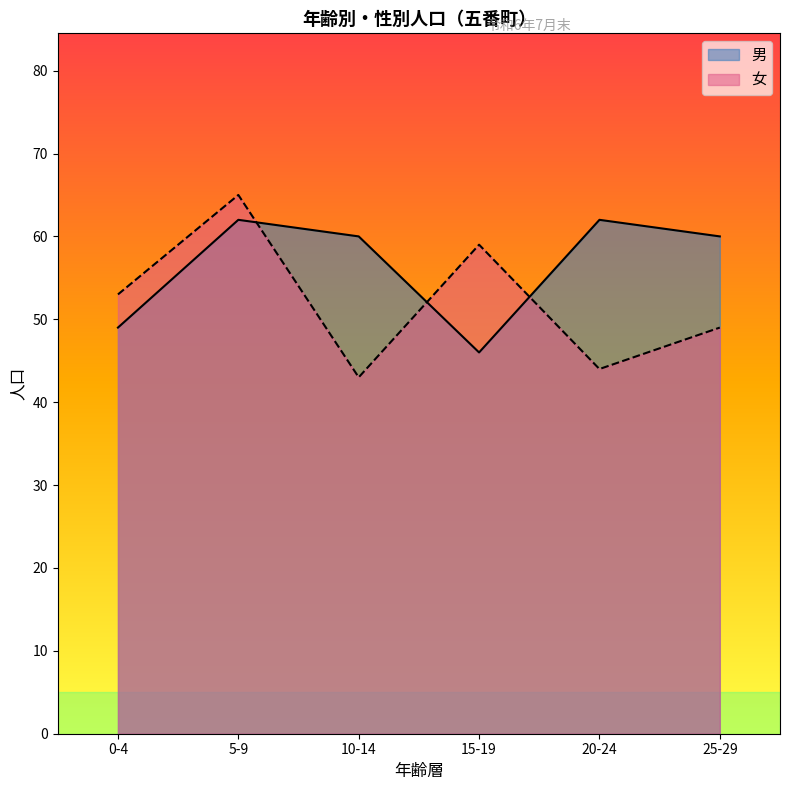

How many values in the 女 series exceed 53?

2